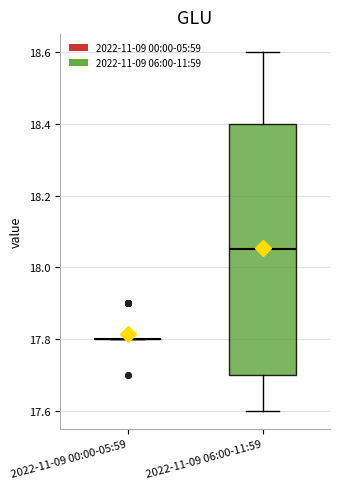

Reading left to right, read every box against the y-axis: the position of its median line, the range the box covers, and the ends of its whiskers. The values are not printed on the chart, so give them approximately, as read against the axis.

2022-11-09 00:00-05:59: box collapsed to a line at 17.80, whiskers 17.80 to 17.80
2022-11-09 06:00-11:59: median 18.06, box 17.70 to 18.40, whiskers 17.60 to 18.60